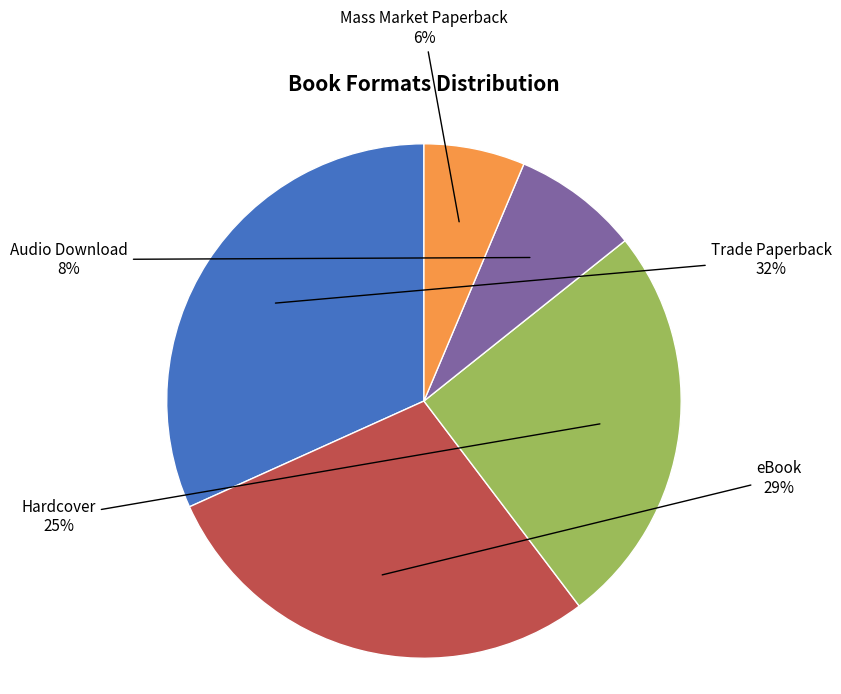

True or false: eBook accounts for 36% of the total.

False